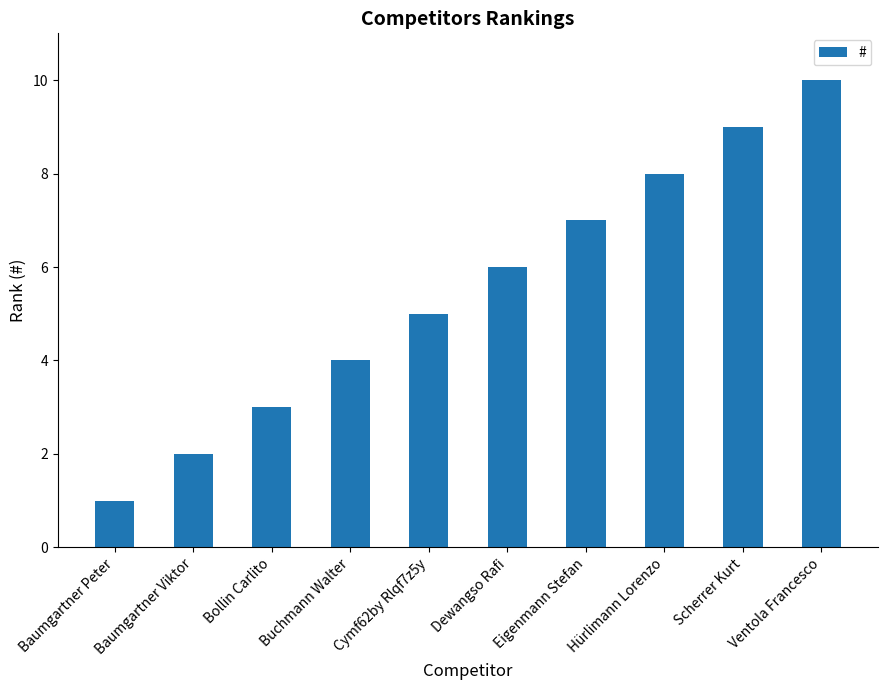

What is the sum of all values?

55